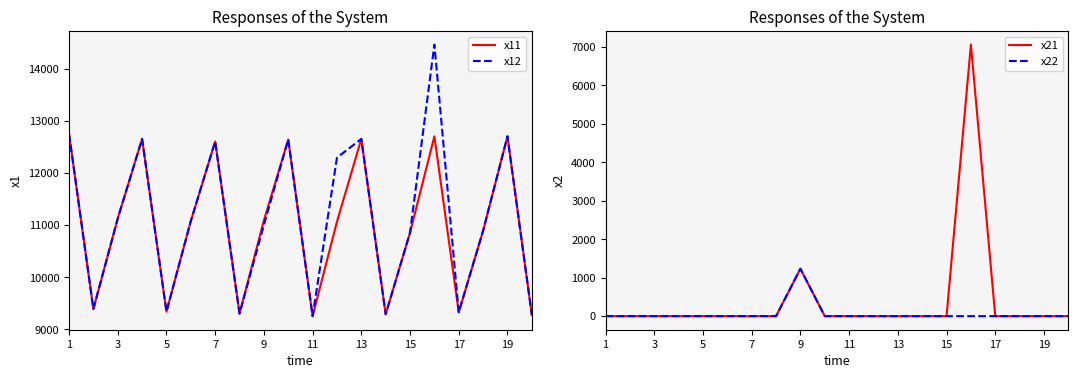

What is the maximum value for x12?

14467.4